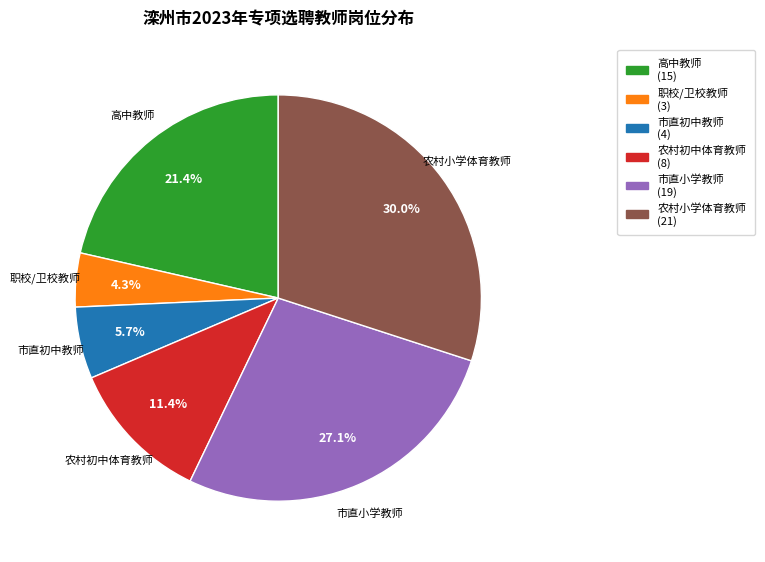

Is there any slice that represents more than half of the pie?

No